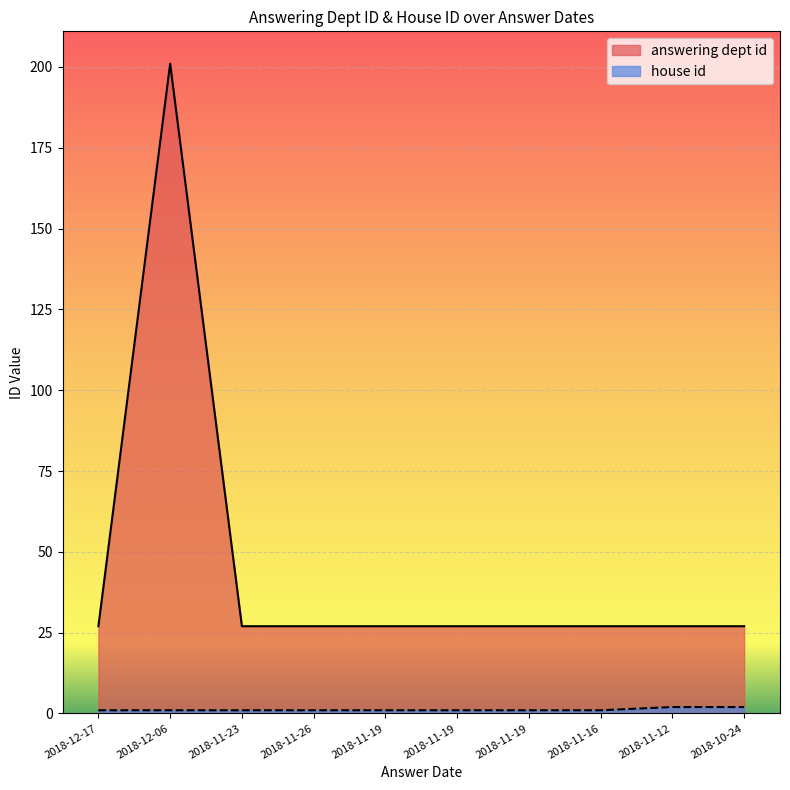

Is the value of answering dept id at 2018-11-26 greater than the value of house id at 2018-11-16?

Yes